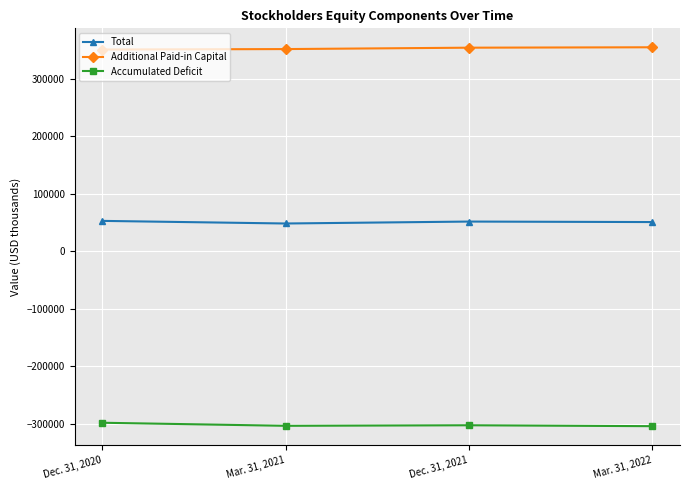

Is it true that Accumulated Deficit equals -304018 at Mar. 31, 2021?

True